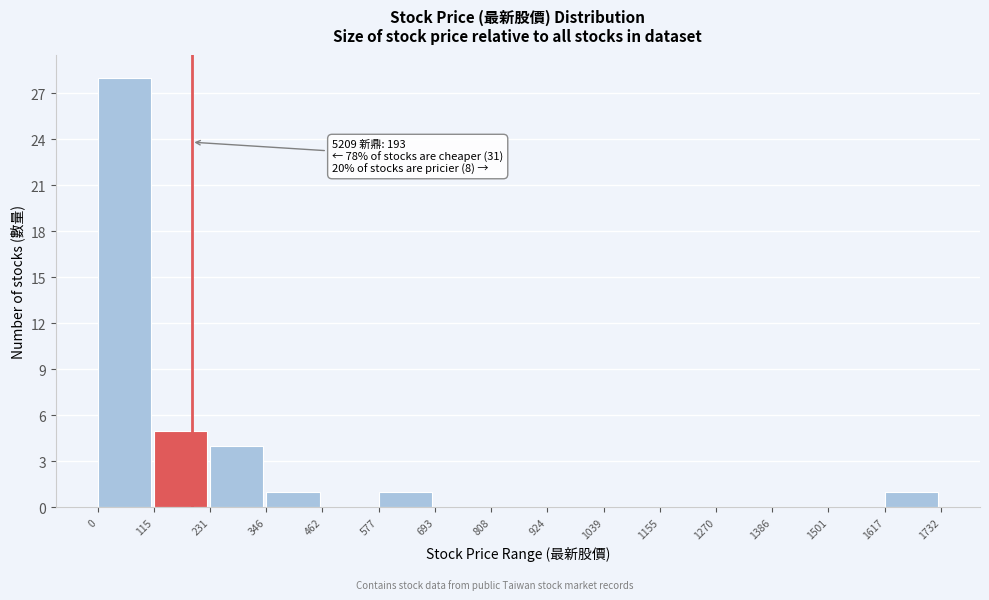

Which range on the x-axis has the tallest bar?

0 to 115